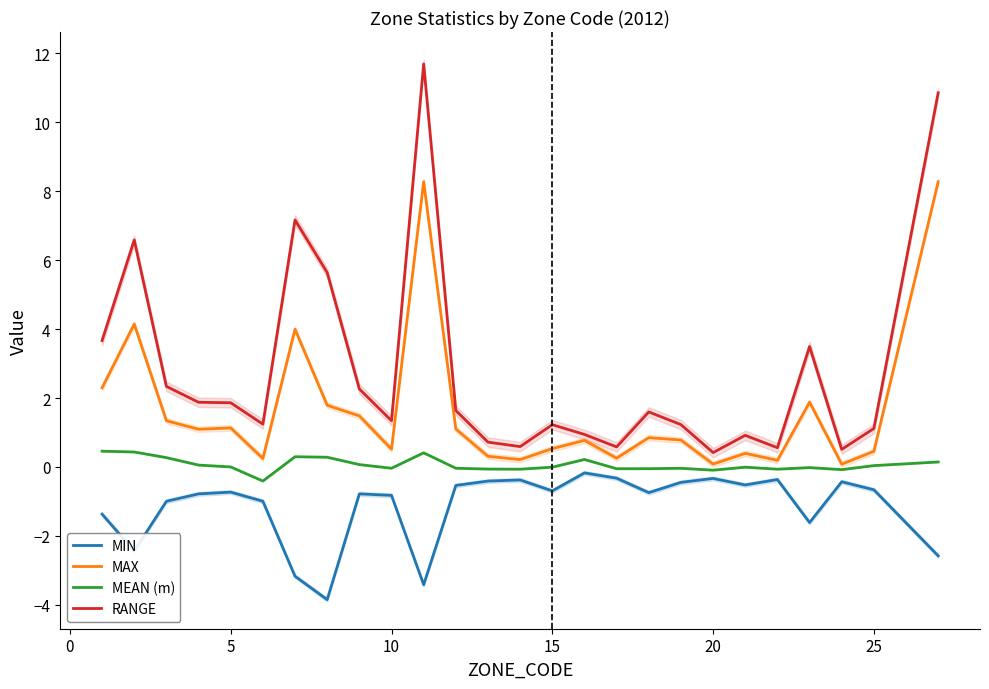

In RANGE, how many points are lower than both neighbors (excluding endpoints)?

7